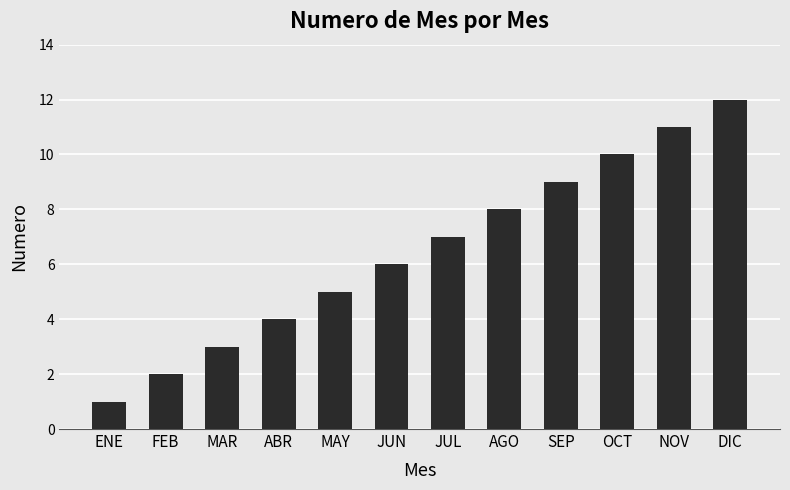

List the labels in order of value, largest first.

DIC, NOV, OCT, SEP, AGO, JUL, JUN, MAY, ABR, MAR, FEB, ENE